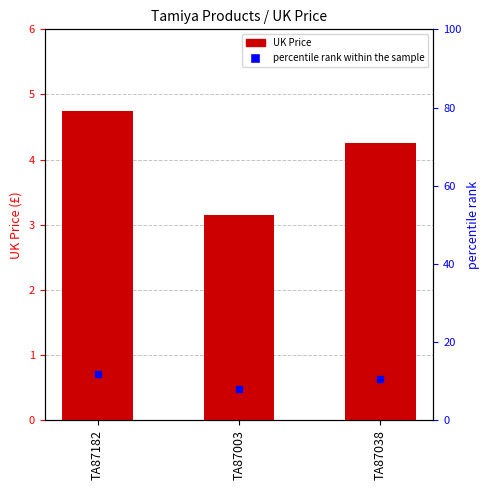

At which label is the value closest to 3?

TA87003